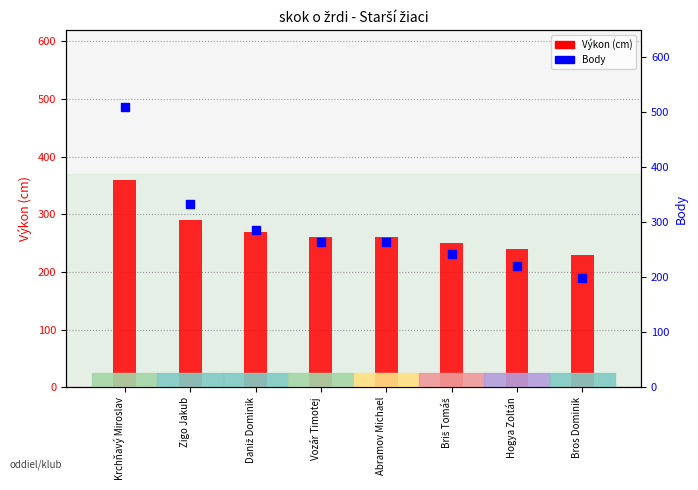

What is the total value across all series at Hogya Zoltán?

460